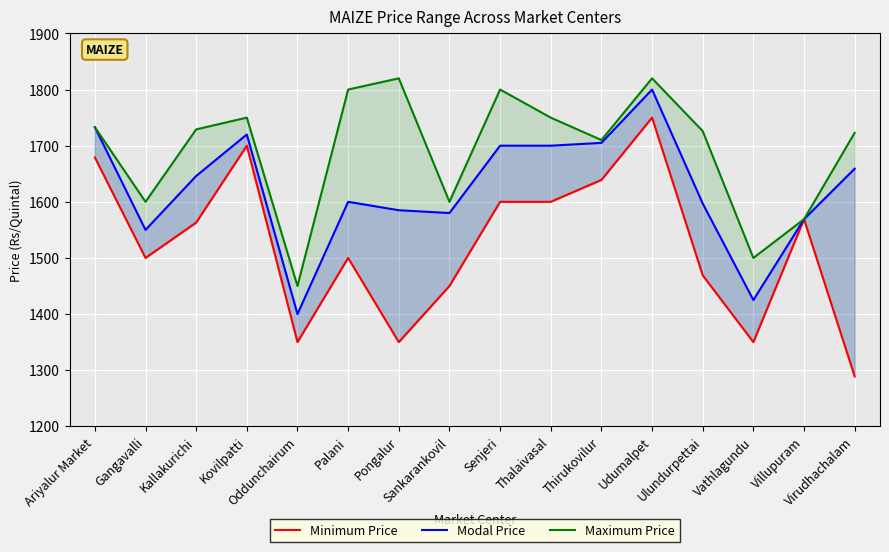

How many interior local valleys does the Minimum Price series have?

4